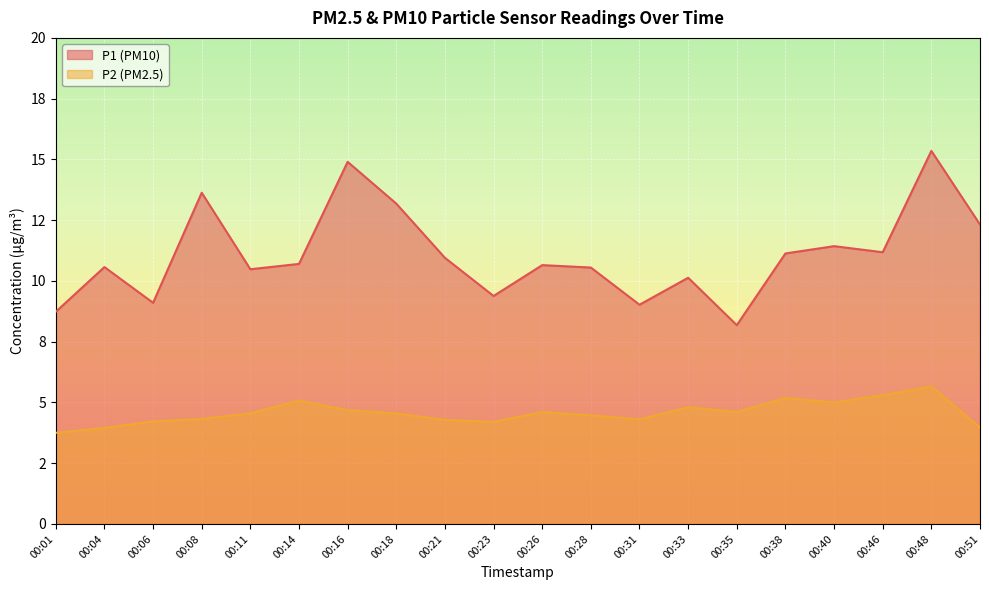

How many data points in P1 are less than 10?

5